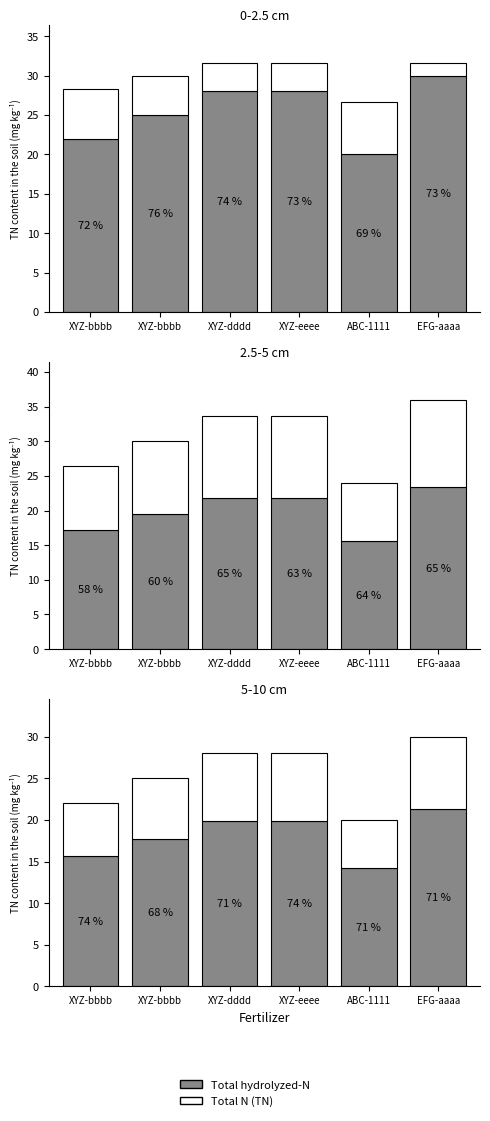

What is the total value across all series at XYZ-bbbb?

22.0